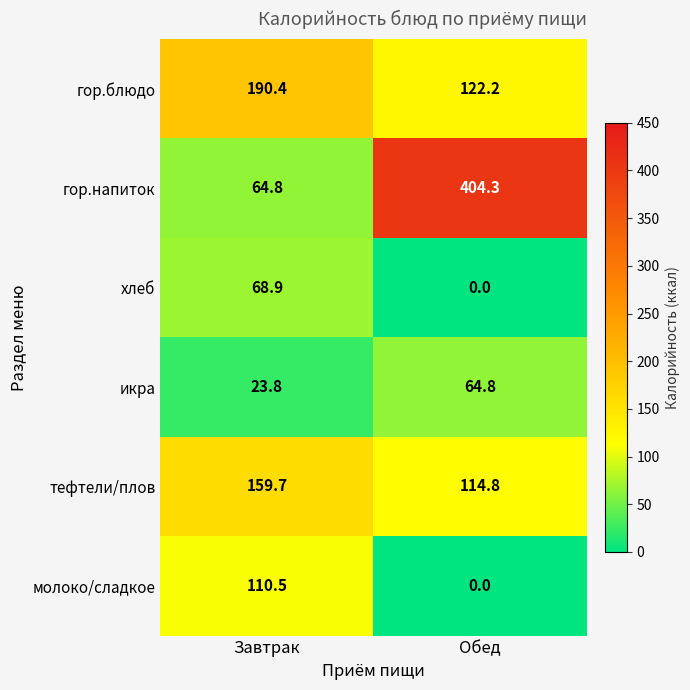

What is the spread (max minus min) of values at Завтрак?

166.6